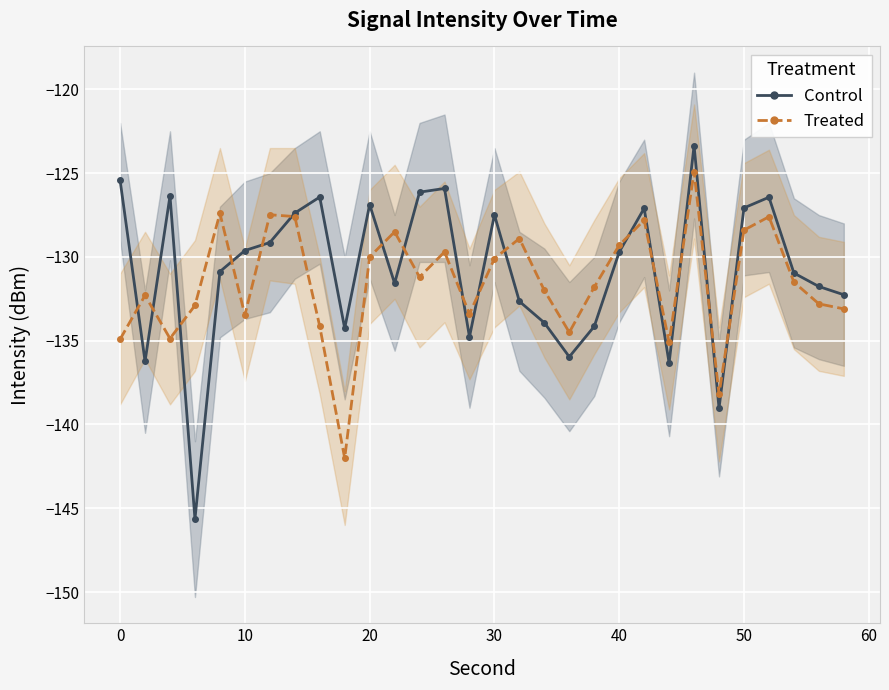

How many data points does each series have?

30